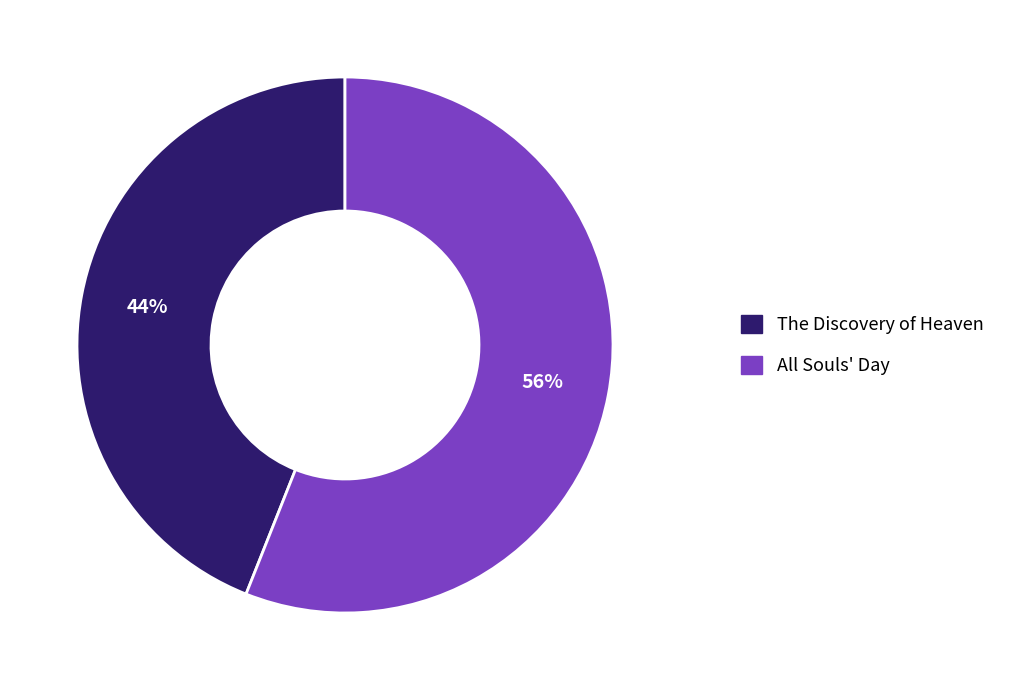

Count the number of slices in the pie.

2